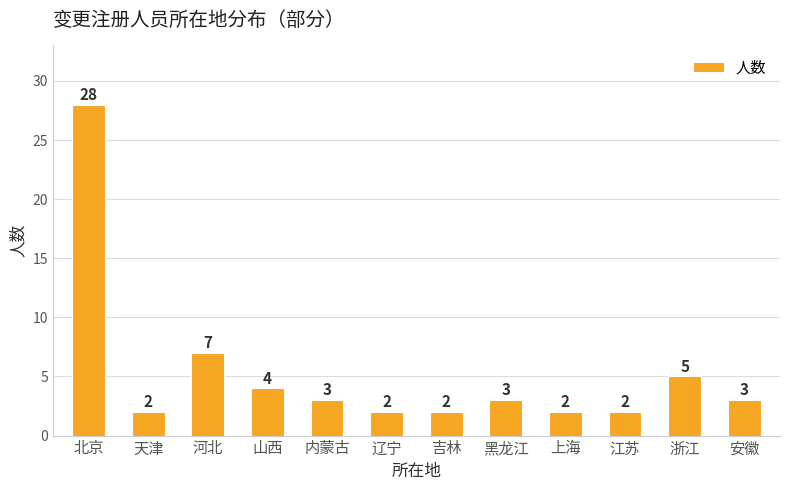

What is the difference between the maximum and minimum values?

26